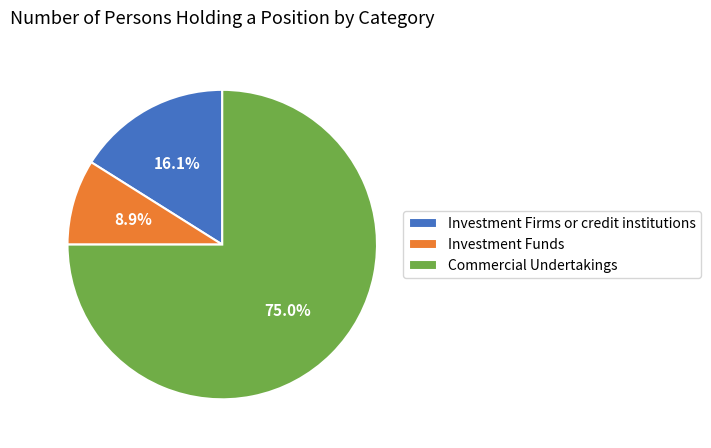

Which category has the biggest portion of the pie?

Commercial Undertakings